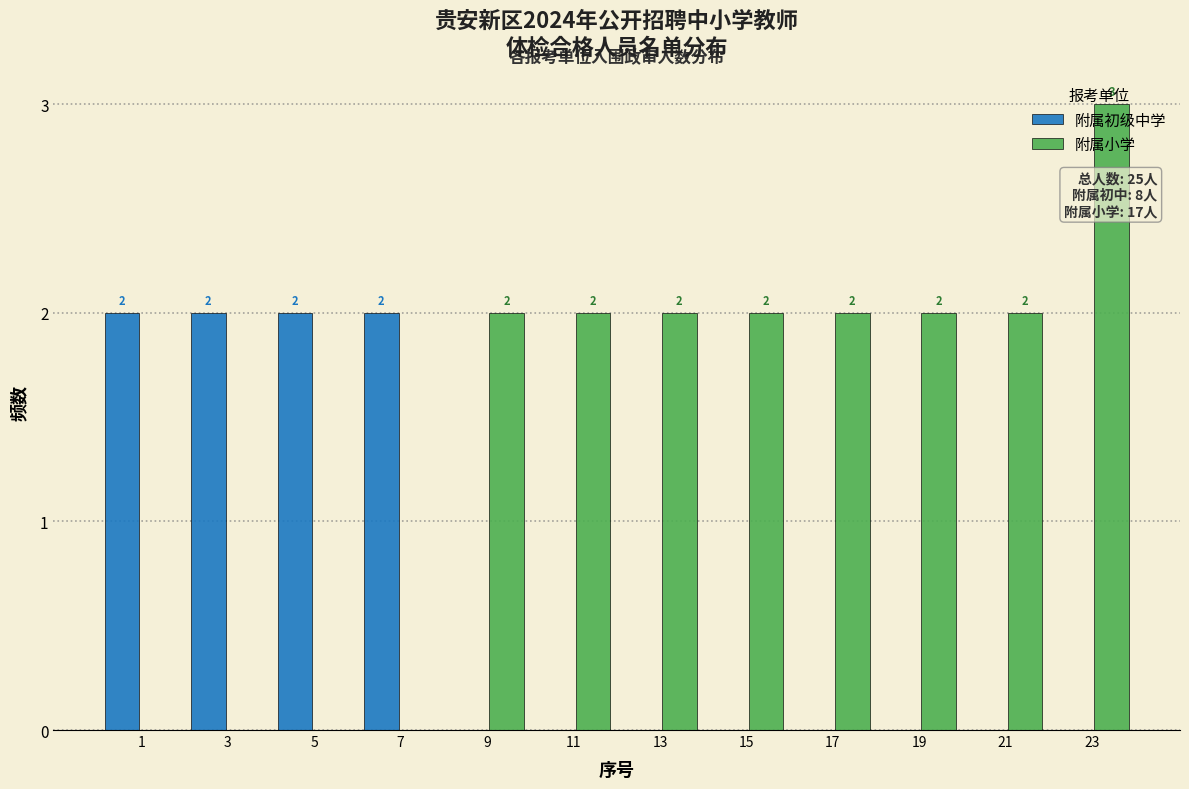

At which category is the sum across all series the highest?

23